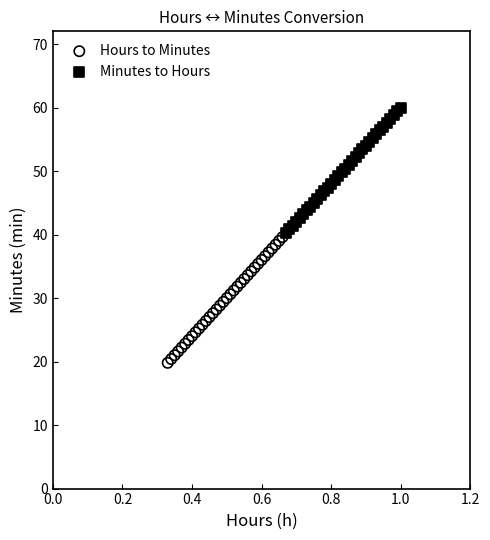

What are all the series names shown in the legend?

Hours to Minutes, Minutes to Hours